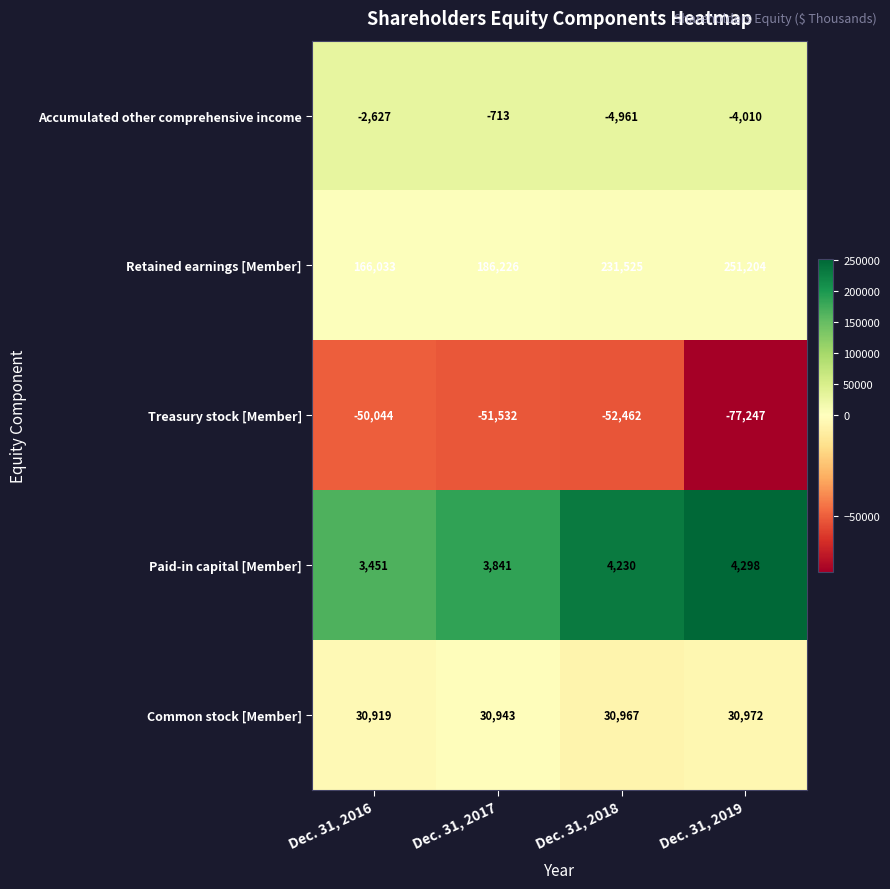

Which series has the largest total across all categories?

Retained earnings [Member]